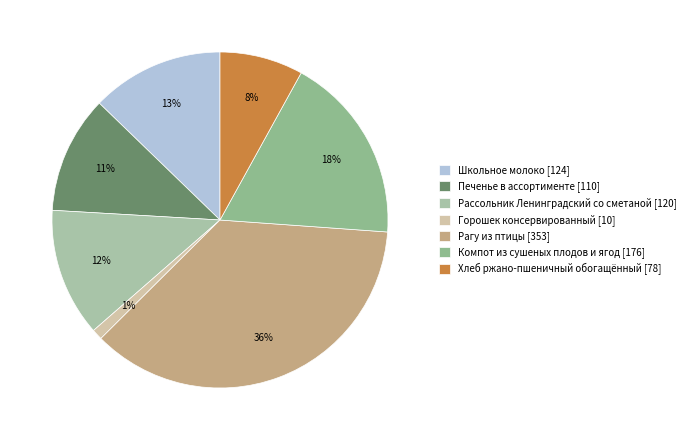

What percentage is the Школьное молоко slice, to the nearest percent?

13%